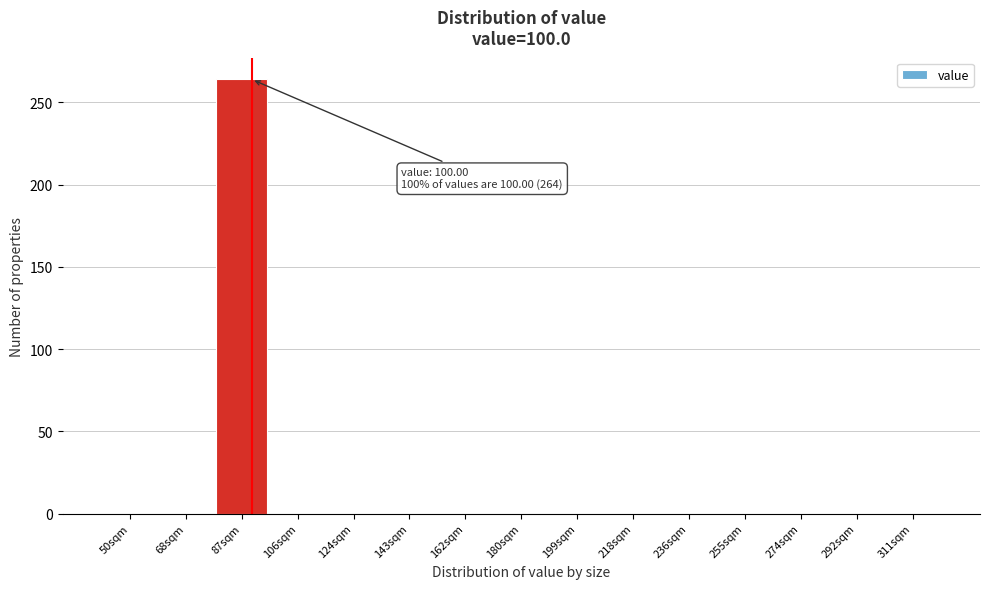

Reading left to right, extract all data points from this chart.

50sqm=0	68sqm=0	87sqm=264	106sqm=0	124sqm=0	143sqm=0	162sqm=0	180sqm=0	199sqm=0	218sqm=0	236sqm=0	255sqm=0	274sqm=0	292sqm=0	311sqm=0